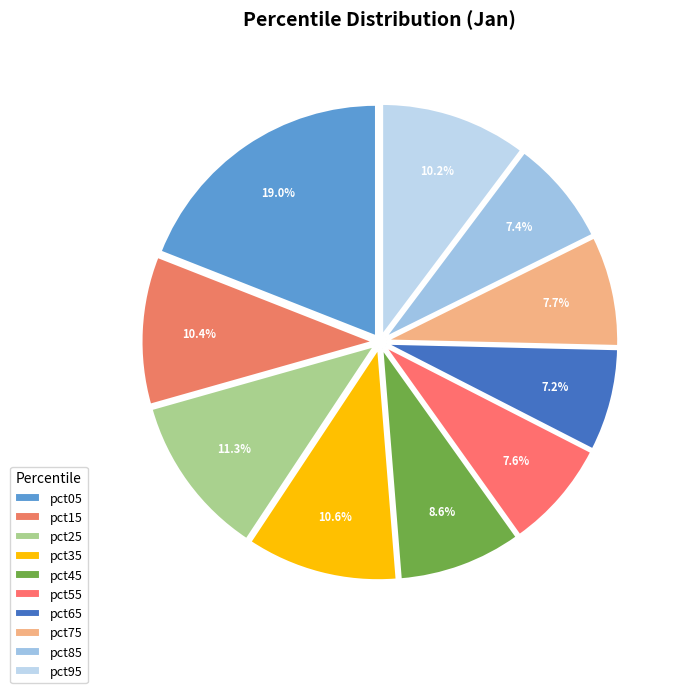

What percentage is the pct95 slice, to the nearest percent?

10%